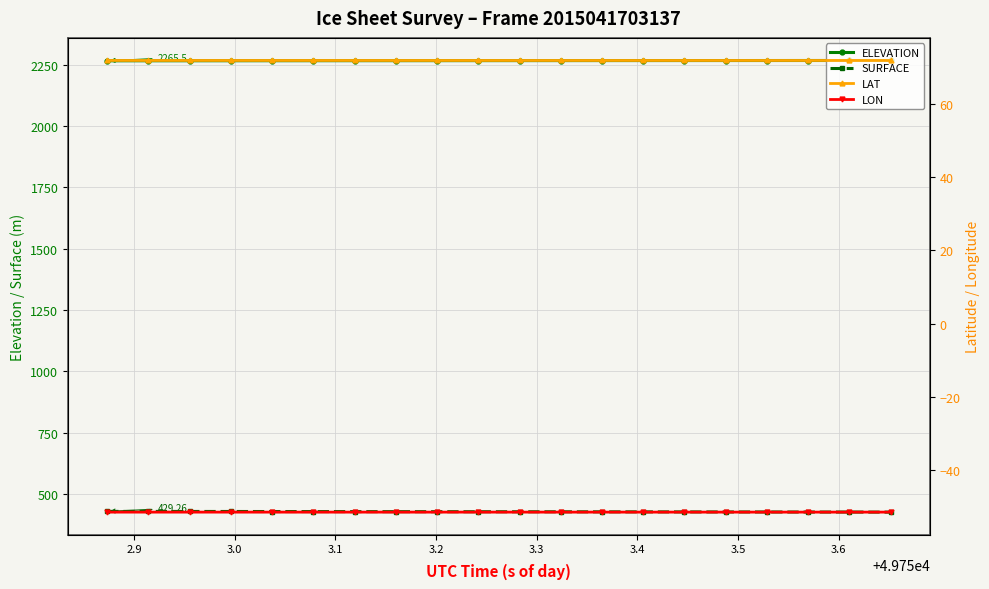

How many distinct data groups are displayed?

4